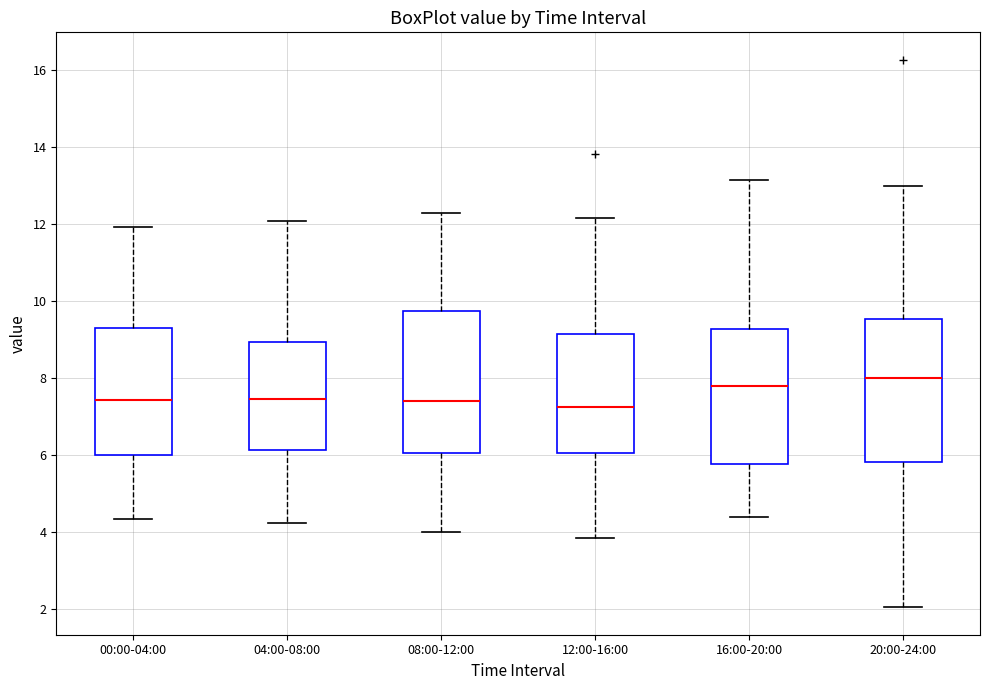

Where is the lower edge of the box for 12:00-16:00 on the y-axis? The values are not printed on the chart, so give them approximately, as read against the axis.

6.0